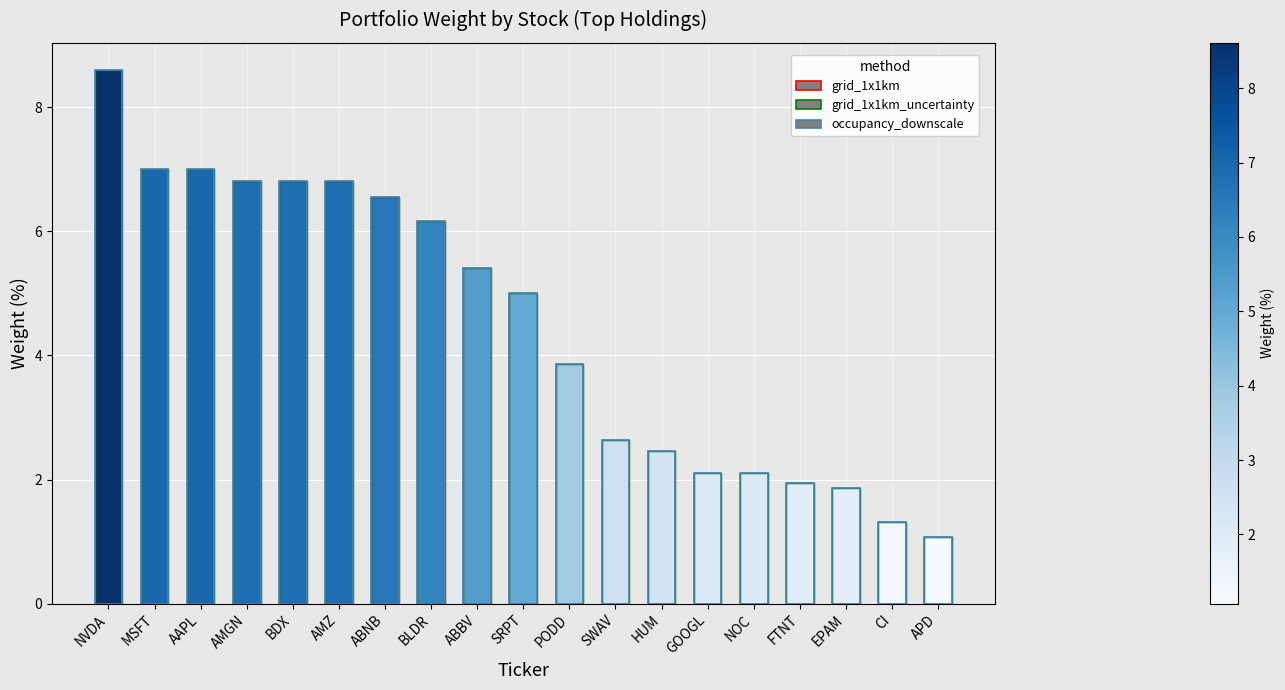

What is the value of the grid_1x1km_uncertainty bar at the 19th from the left?

1.1